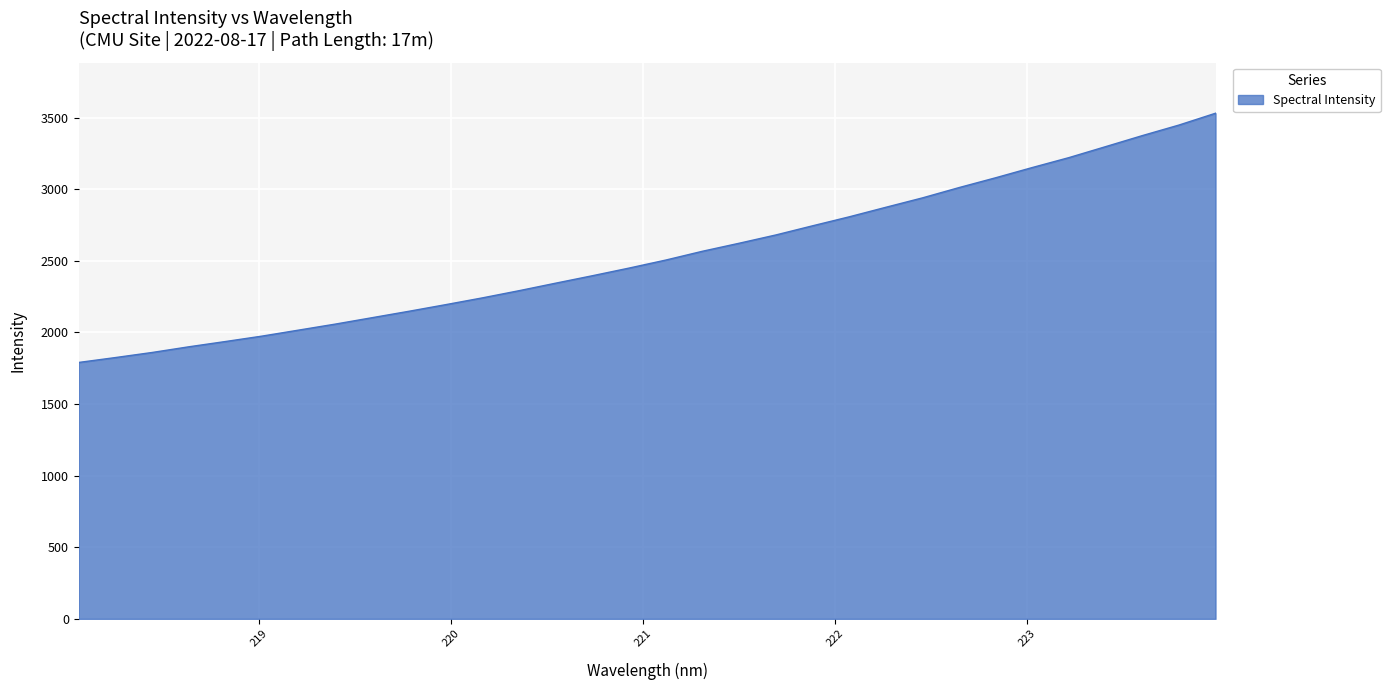

What is the smallest value displayed?

1790.1